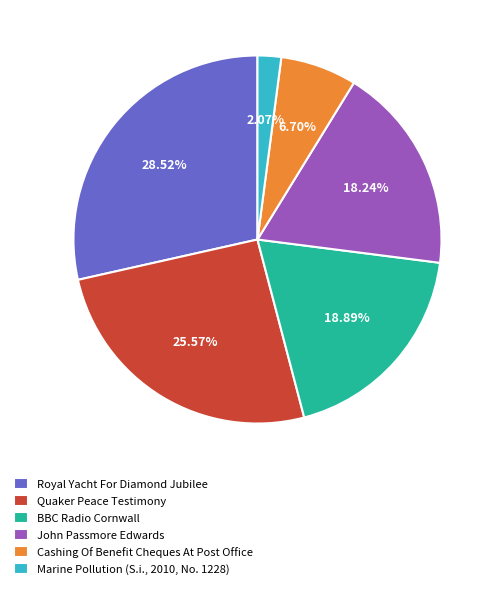

Do Royal Yacht For Diamond Jubilee and BBC Radio Cornwall together represent more than half of the pie?

No